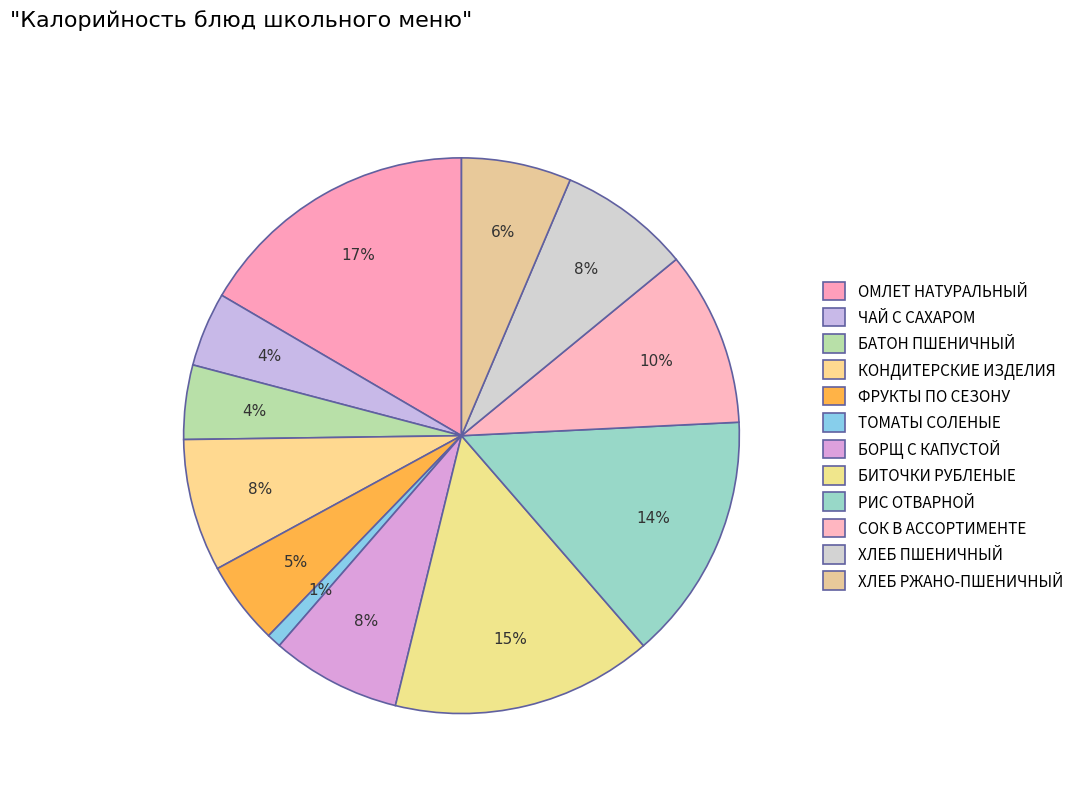

The СОК В АССОРТИМЕНТЕ slice represents 10% of the pie. True or false?

True